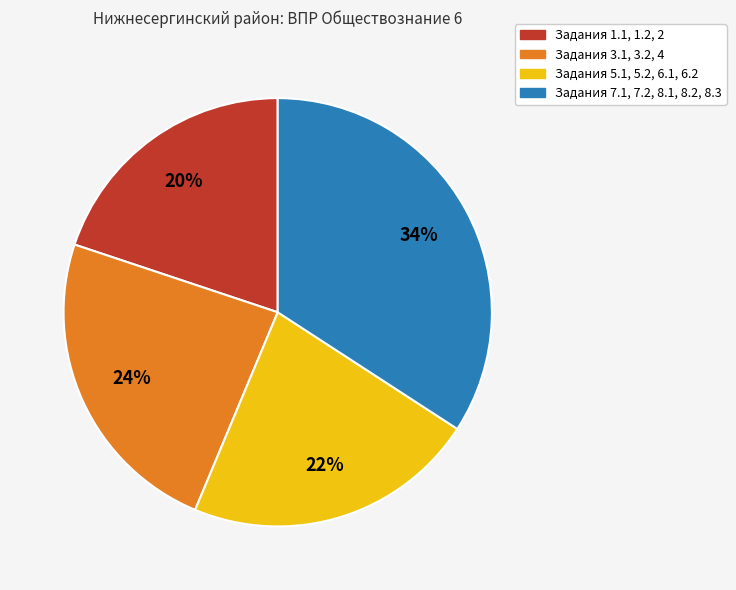

To the nearest percent, what is the difference between the largest and smallest slice percentages?

14%